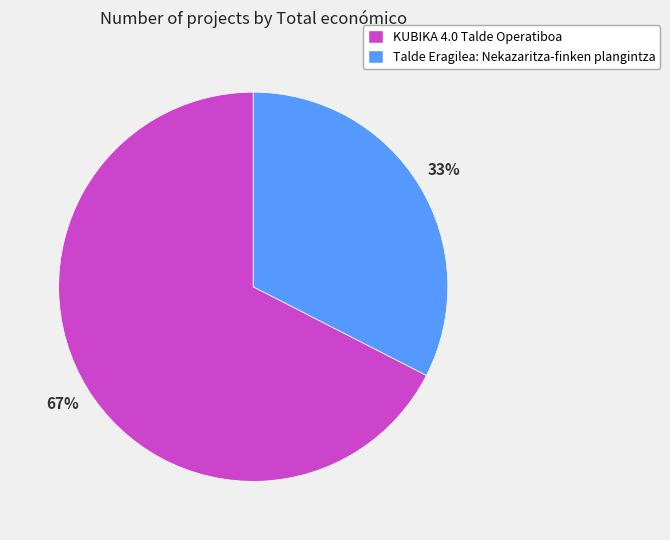

Combined, do Talde Eragilea: Nekazaritza-finken plangintza and KUBIKA 4.0 Talde Operatiboa account for over 50%?

Yes